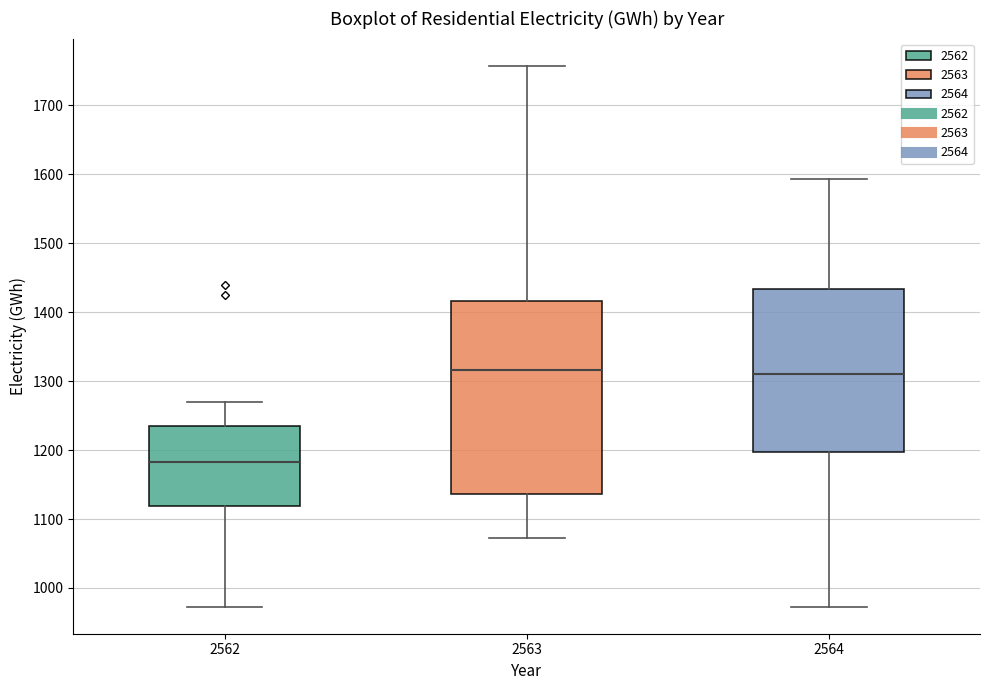

Comparing the boxes themselves (not the whiskers), which one is the tallest?

2563